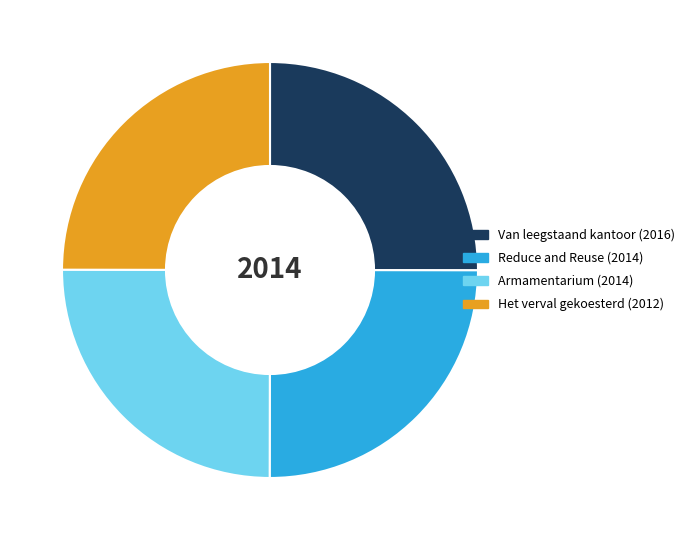

What is the ratio of the value at Het verval gekoesterd (2012) to the value at Reduce and Reuse (2014)?

1.0